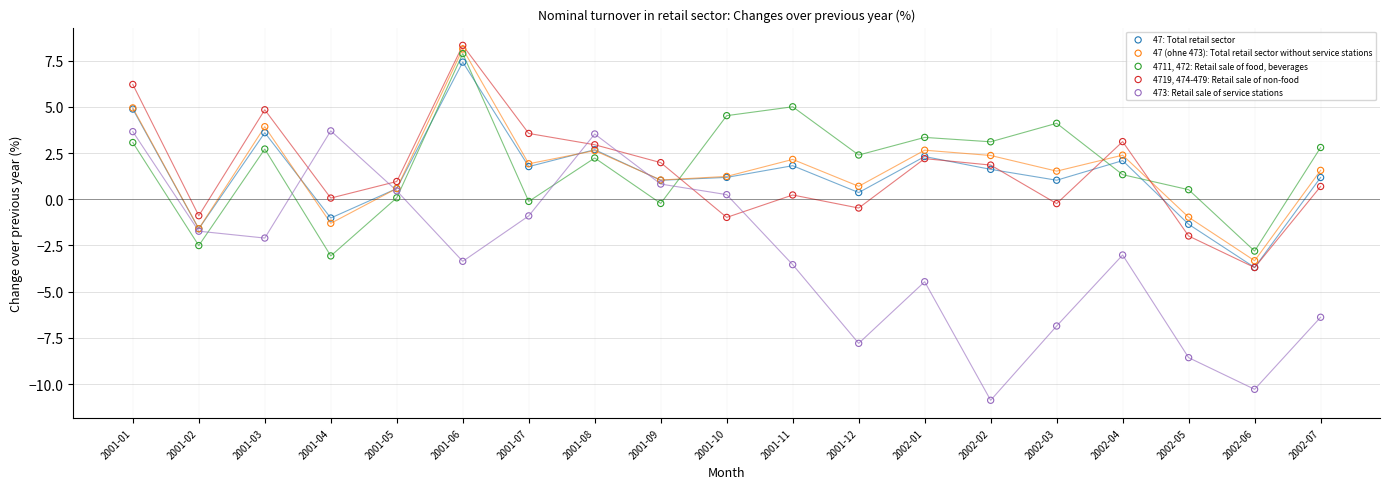

What are all the series names shown in the legend?

47: Total retail sector, 47 (ohne 473): Total retail sector without service stations, 4711, 472: Retail sale of food, beverages, 4719, 474-479: Retail sale of non-food, 473: Retail sale of service stations